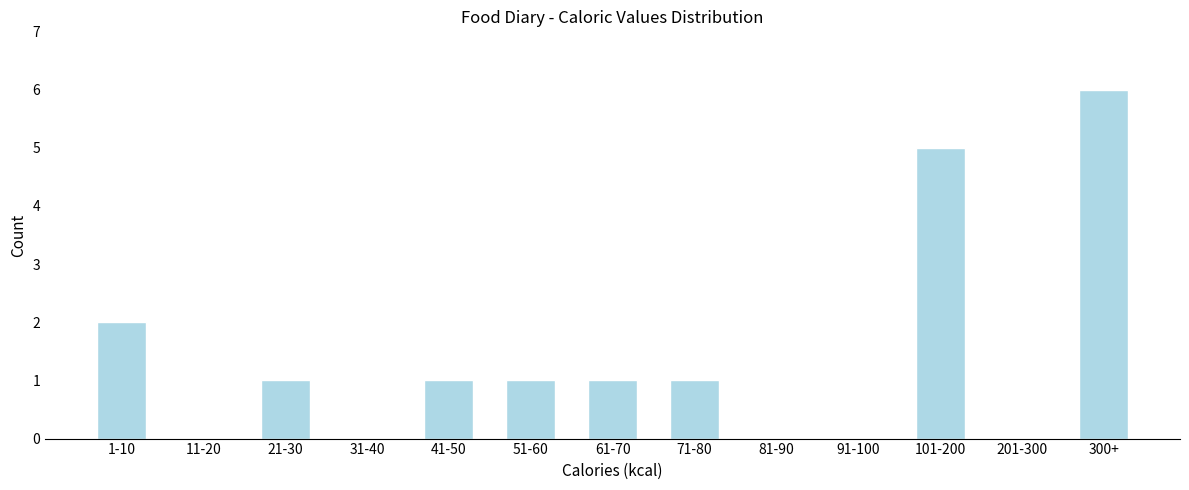

Reading left to right, extract all data points from this chart.

1-10=2	11-20=0	21-30=1	31-40=0	41-50=1	51-60=1	61-70=1	71-80=1	81-90=0	91-100=0	101-200=5	201-300=0	300+=6